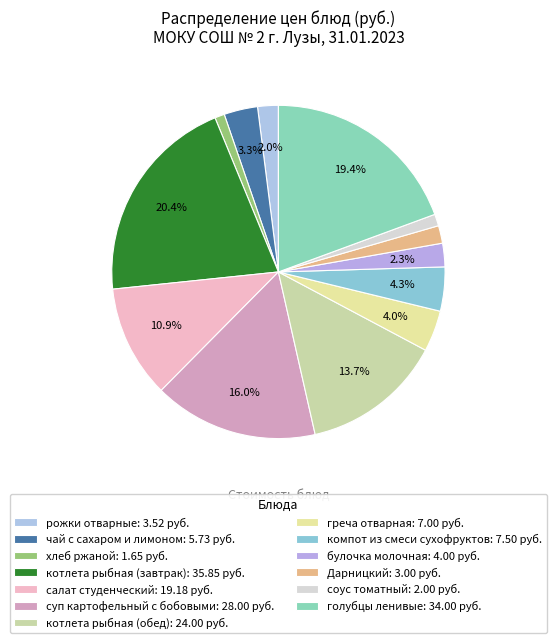

Count the number of slices in the pie.

13